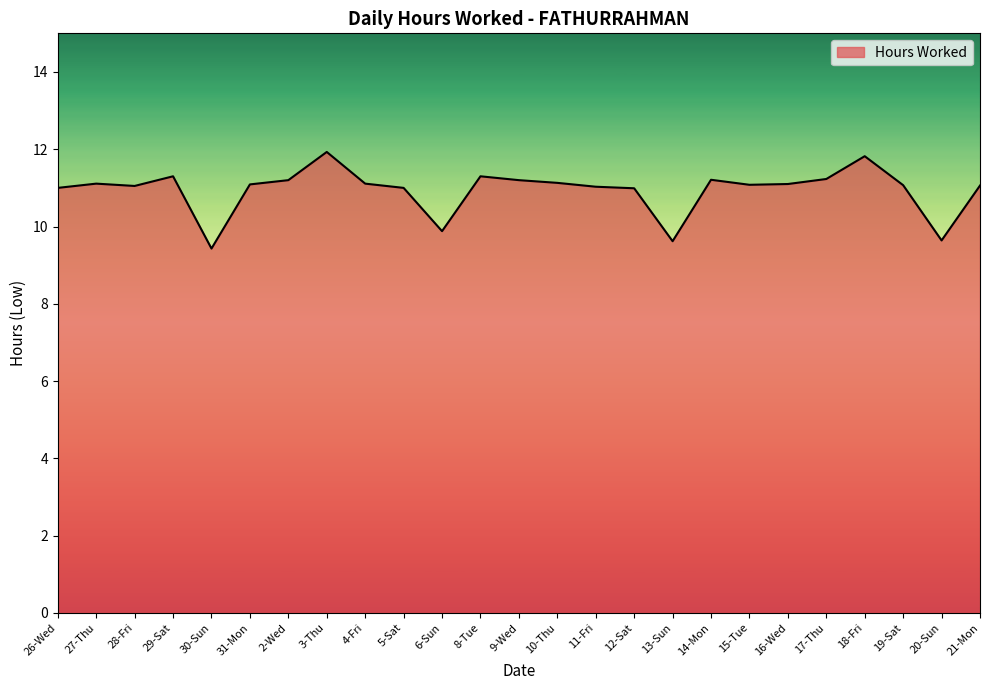

What position from the right is 14-Mon?

8